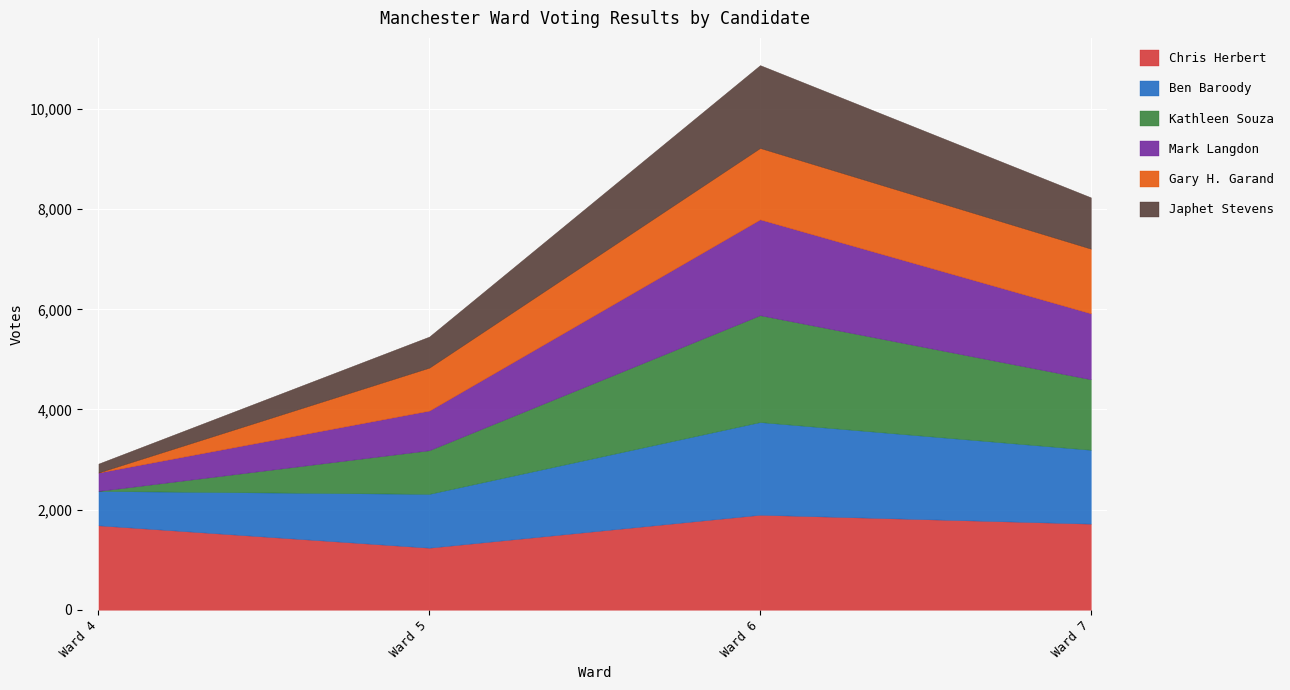

What is the spread (max minus min) of values at Ward 7?

694